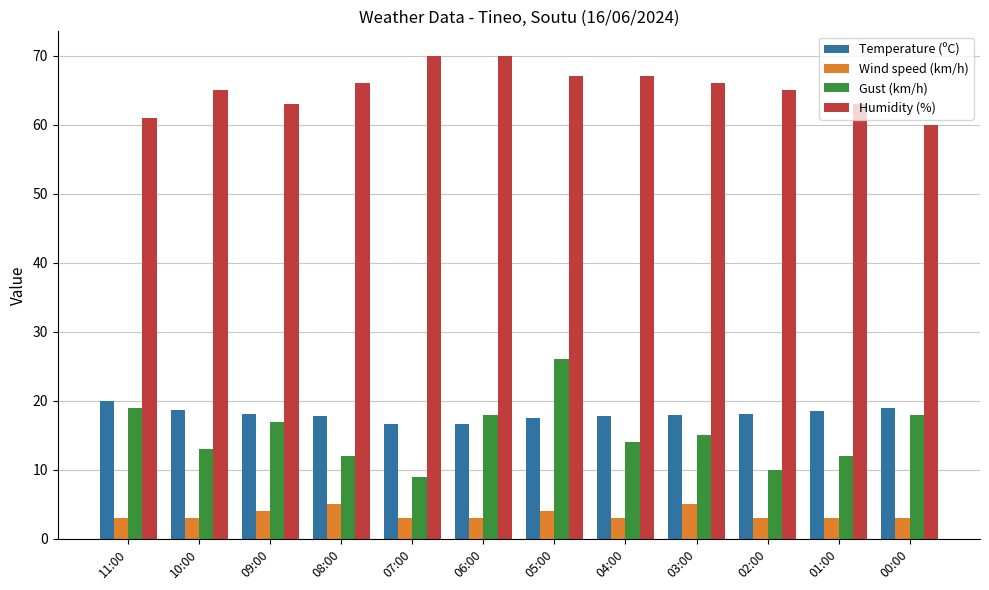

What is the sum of the Gust (km/h) values at 07:00 and 06:00?

27.0